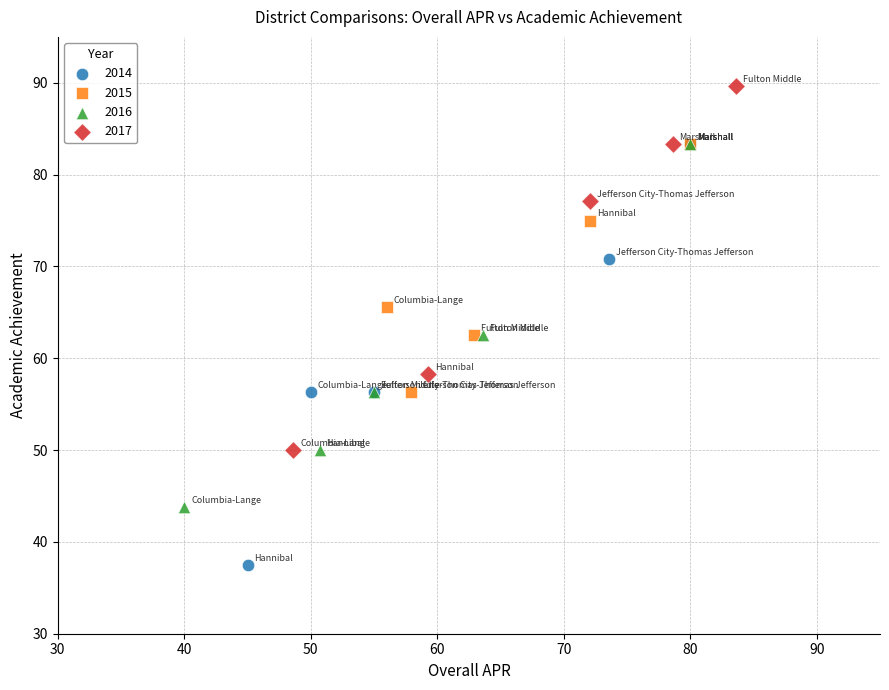

Which series contains the lowest Y value?

2014